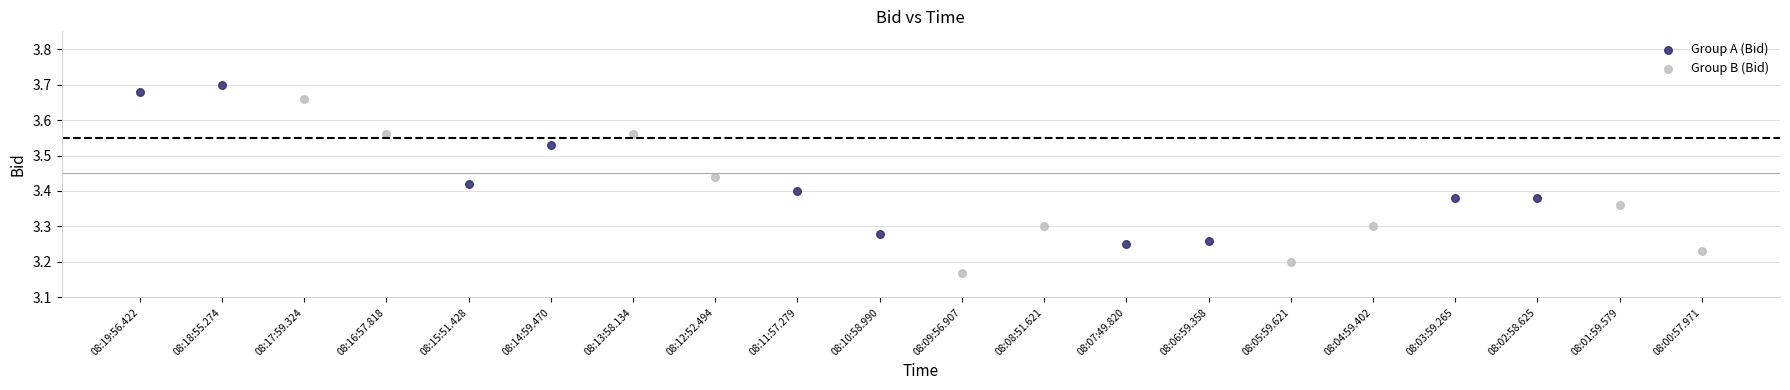

Which series reaches the maximum Y coordinate?

Group A (Bid)